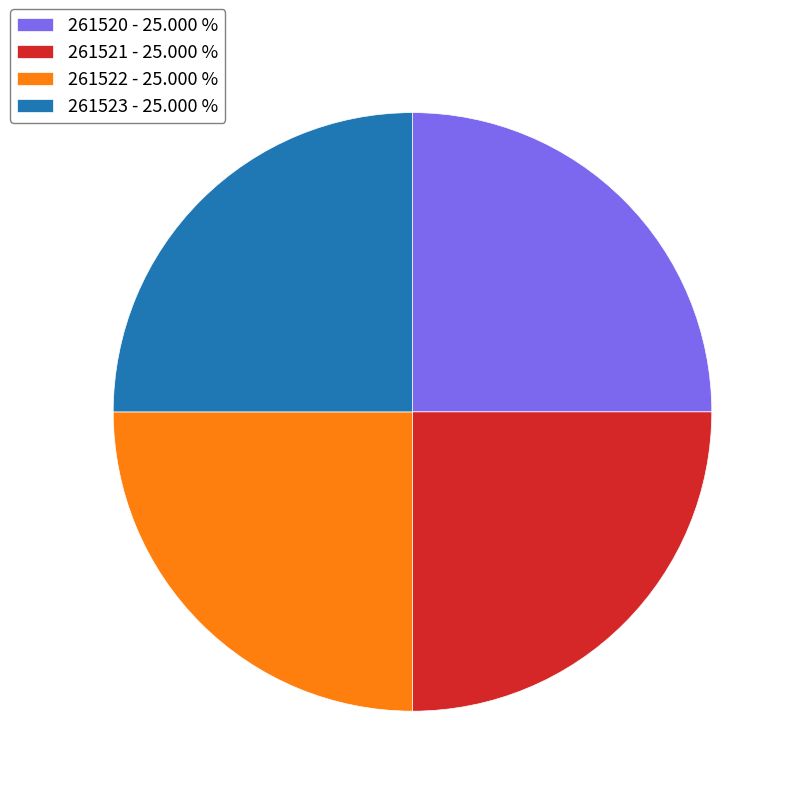

Is 261522 the majority of the pie?

No